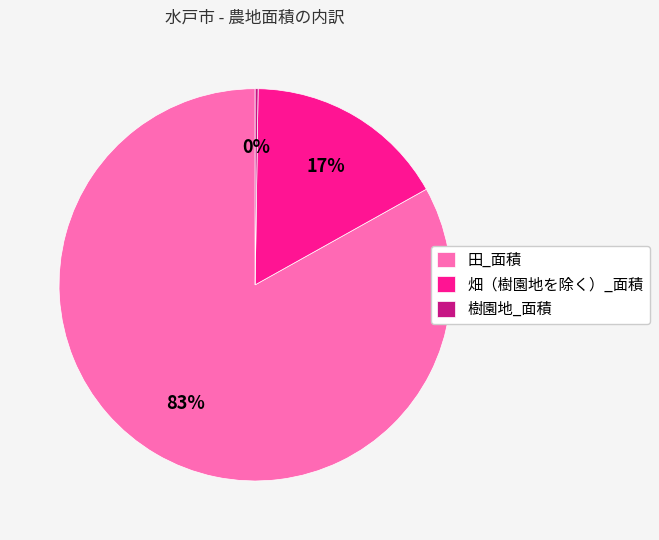

To the nearest percent, what portion does 畑（樹園地を除く）_面積 represent?

17%